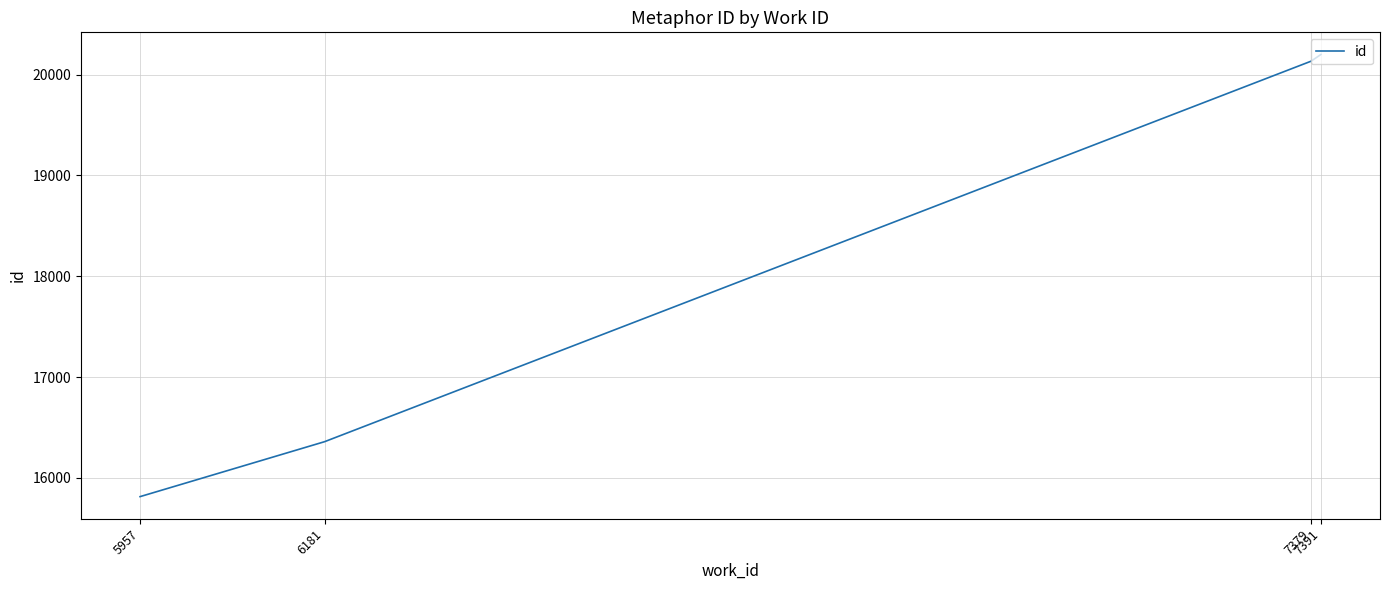

Where is the data nearest to the value 18007?

6181